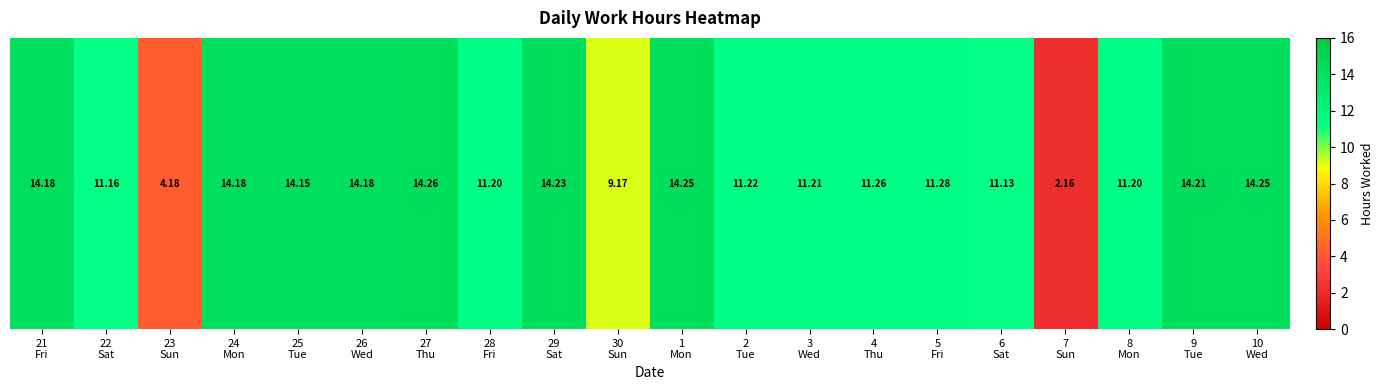

Read the value at 30
Sun.

9.2